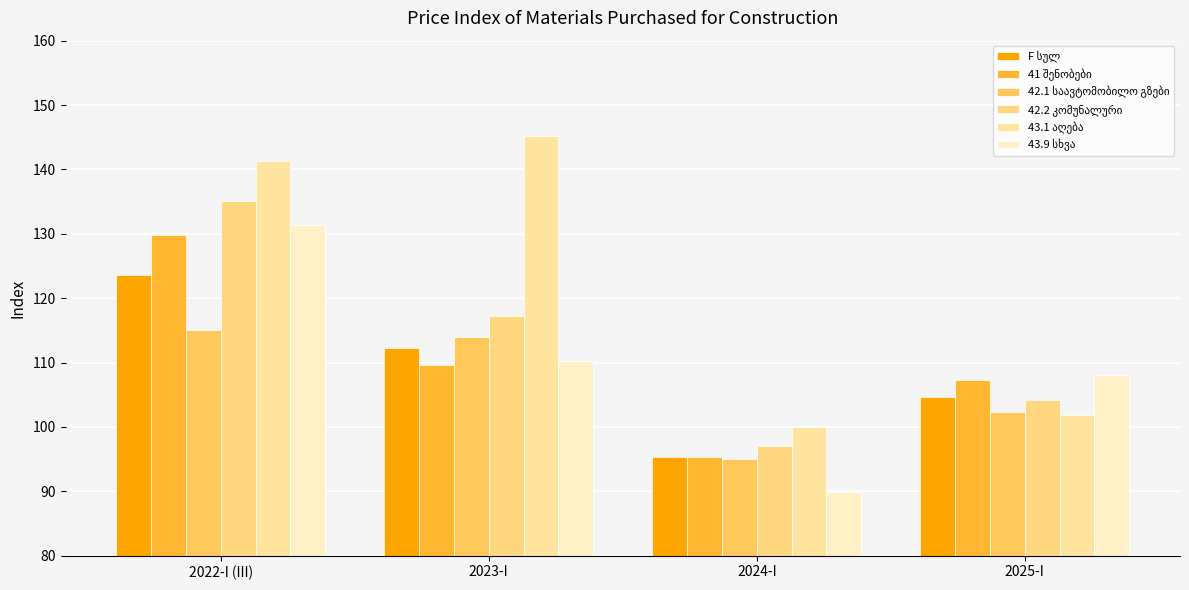

How many groups of bars are there?

4